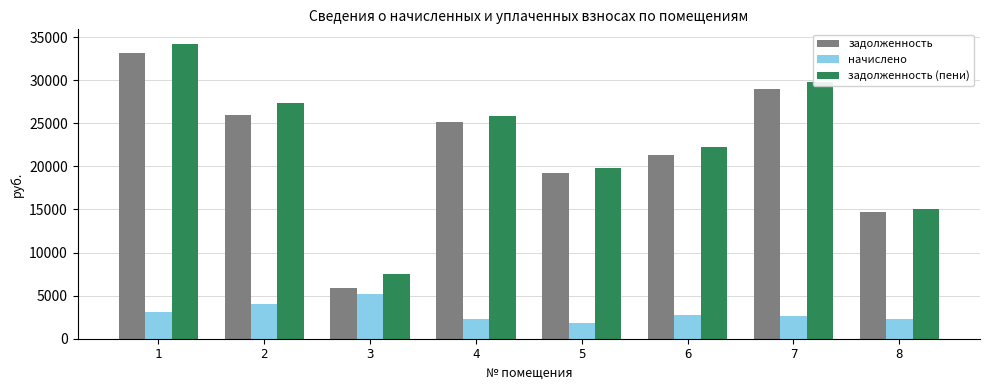

At how many categories does at least one series exceed 20463?

5